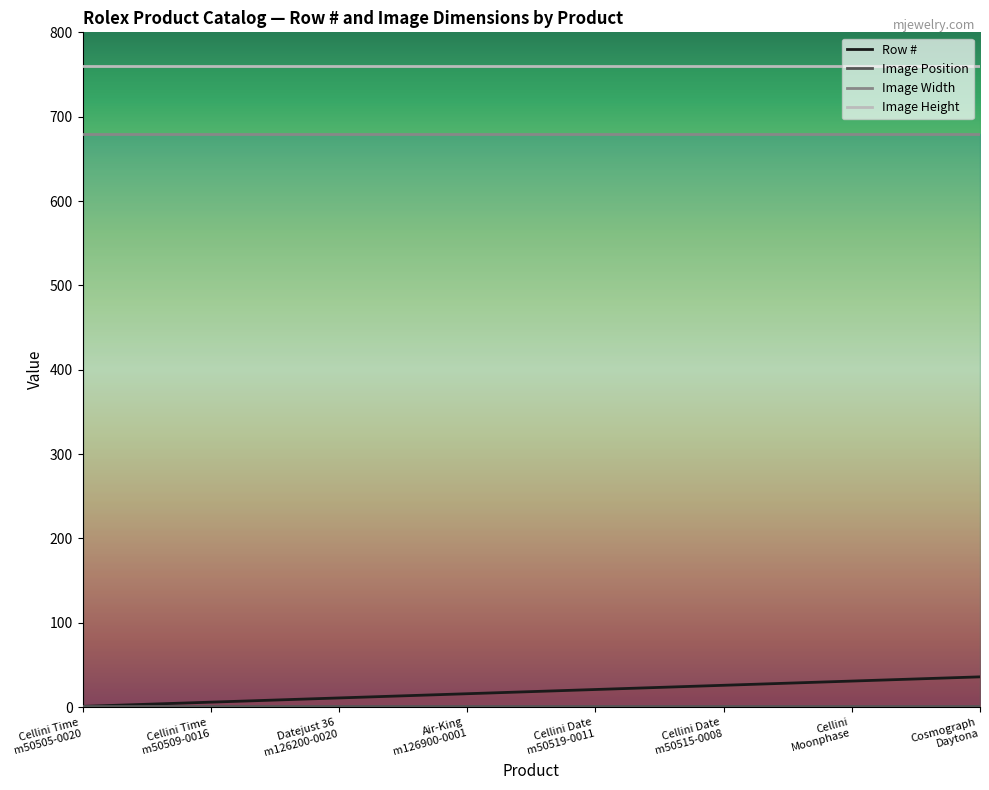

What is the difference between the second highest and second lowest values in the Row # series?

25